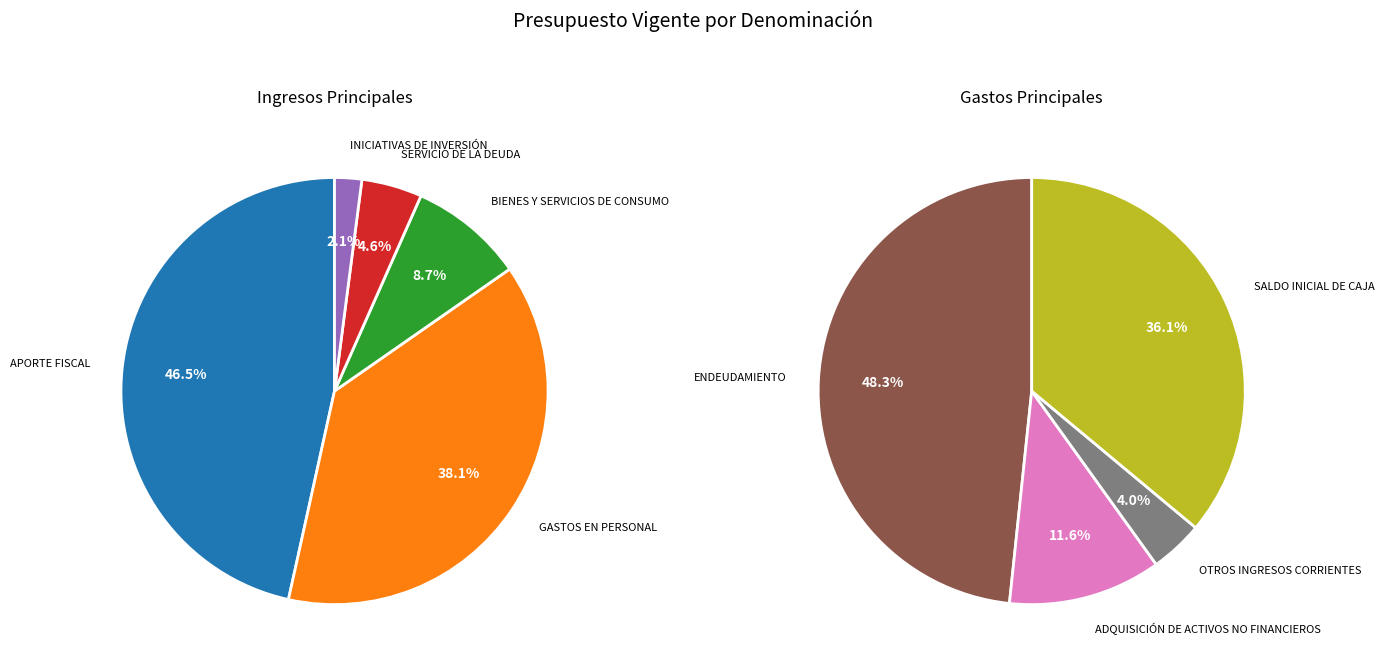

Is GASTOS EN PERSONAL the majority of the pie?

No